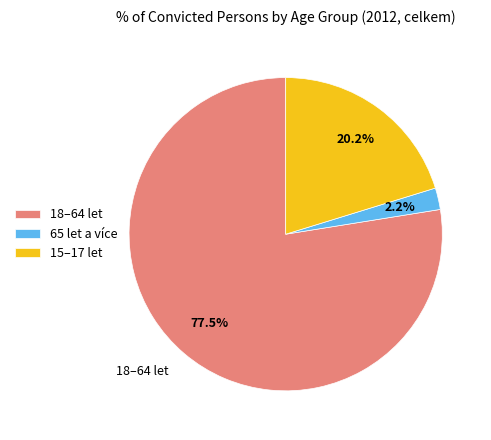

To the nearest percent, what portion does 15–17 let represent?

20%